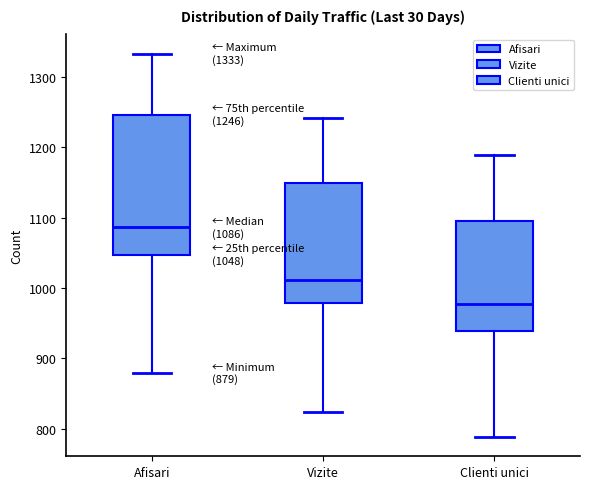

Which box's median line is the lowest?

Clienti unici